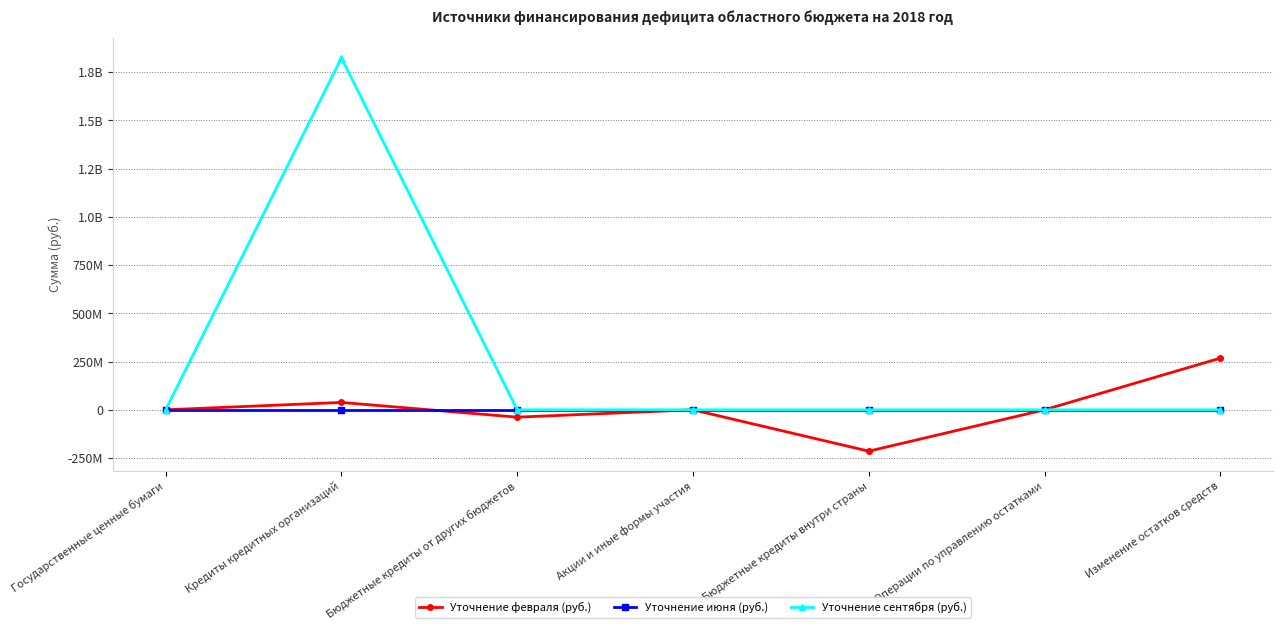

What are all the series names shown in the legend?

Уточнение февраля (руб.), Уточнение июня (руб.), Уточнение сентября (руб.)